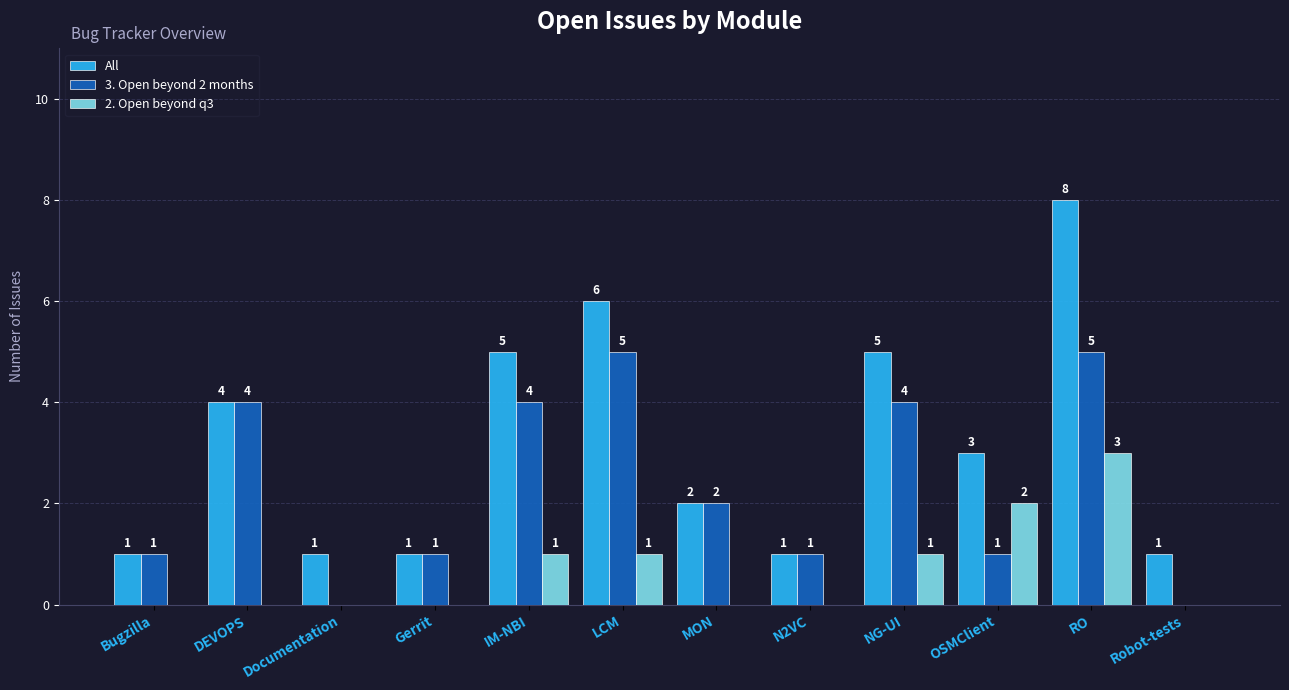

Read the All value at LCM.

6